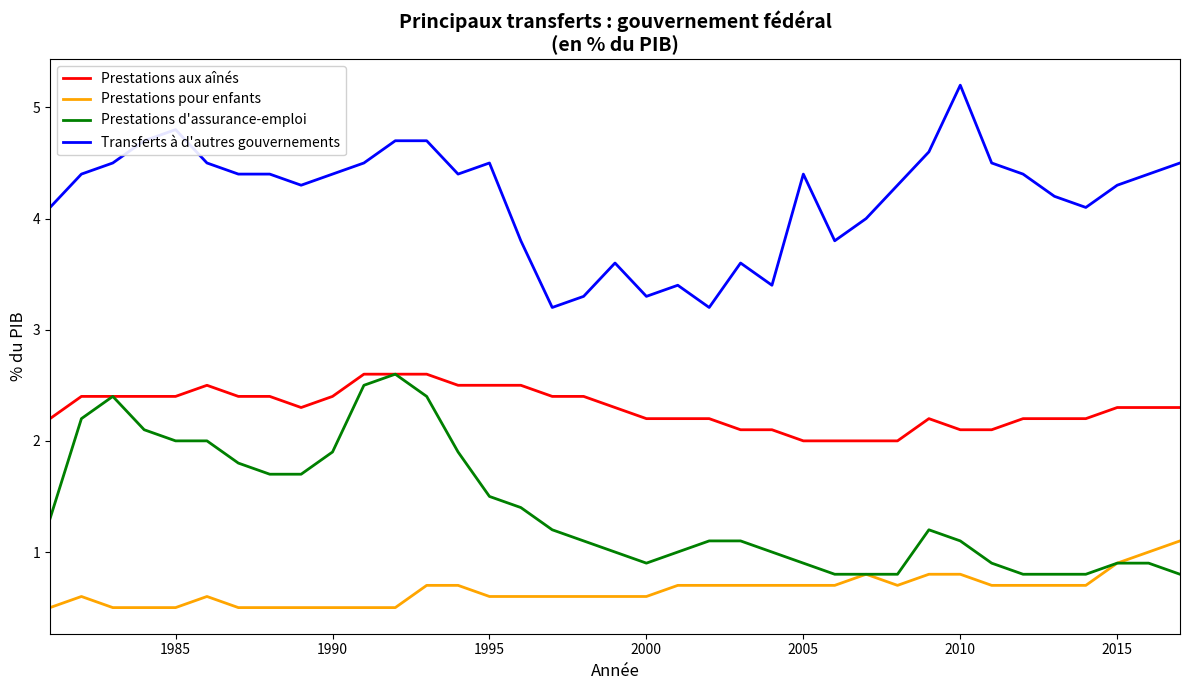

Rank the series by their average value, from lowest to highest.

Prestations pour enfants, Prestations d'assurance-emploi, Prestations aux aînés, Transferts à d'autres gouvernements